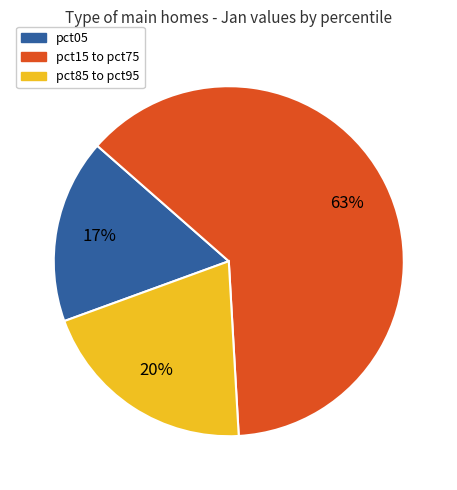

Is there any slice that represents more than half of the pie?

Yes